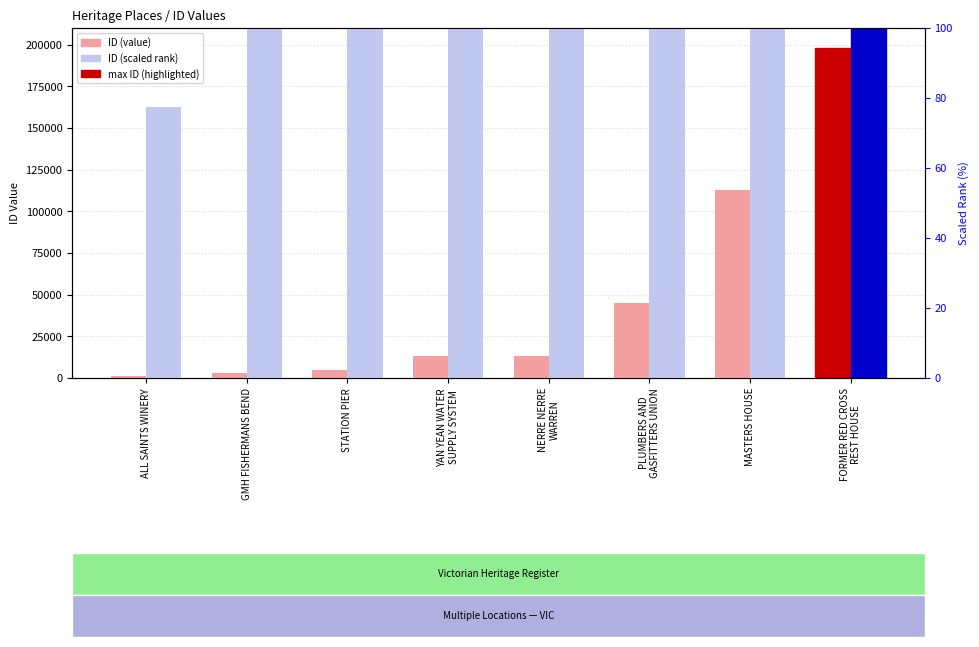

Rank the series by their maximum value, from highest to lowest.

ID (scaled rank), ID (value)